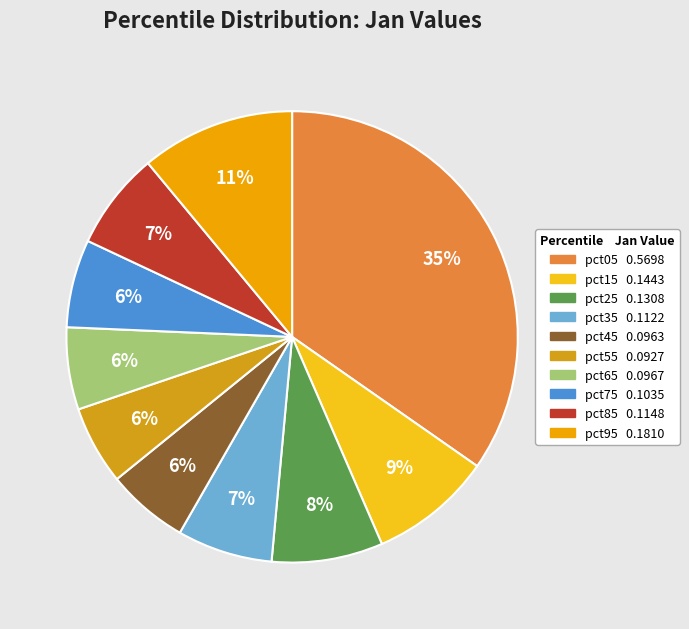

Is there a majority slice in this chart?

No